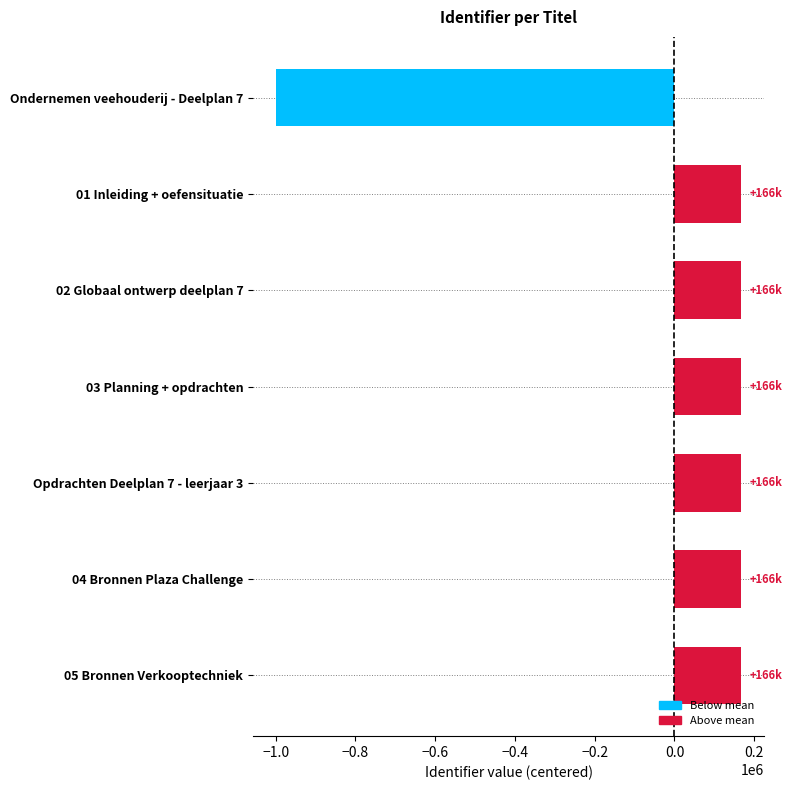

The value at 03 Planning + opdrachten is 166408.9. True or false?

True